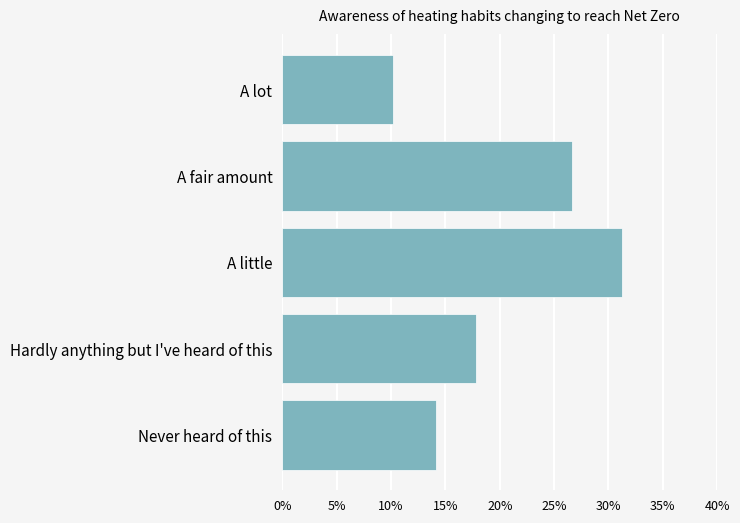

At which category does the chart reach its minimum across all series?

A lot